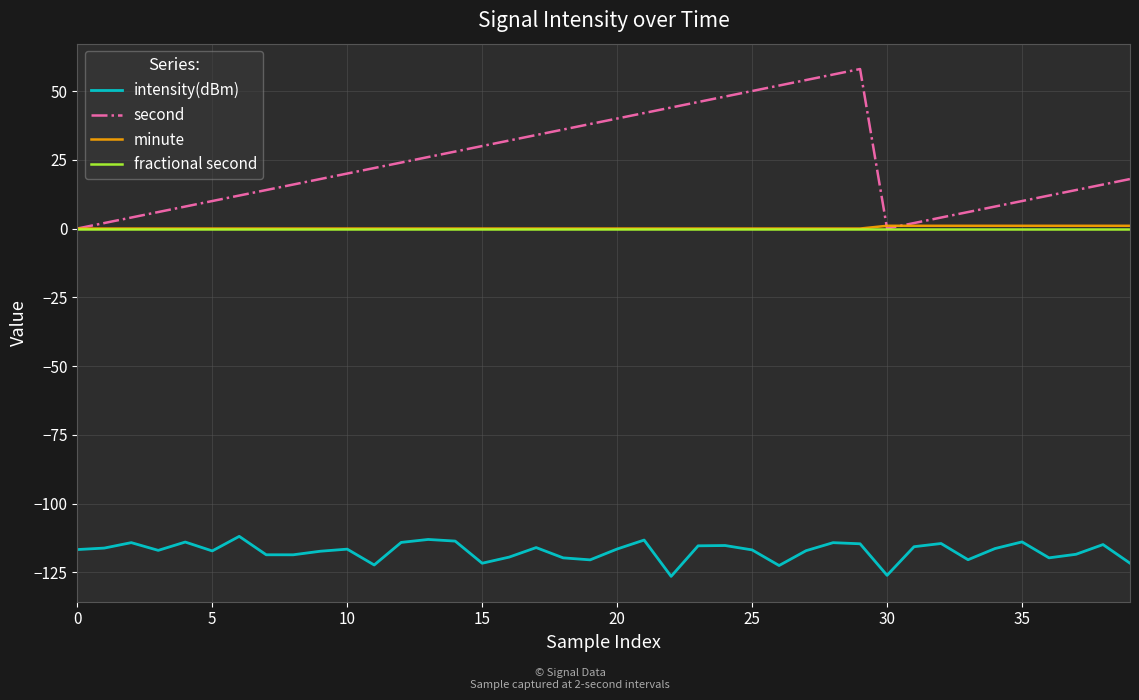

True or false: second and intensity(dBm) cross at least once.

False